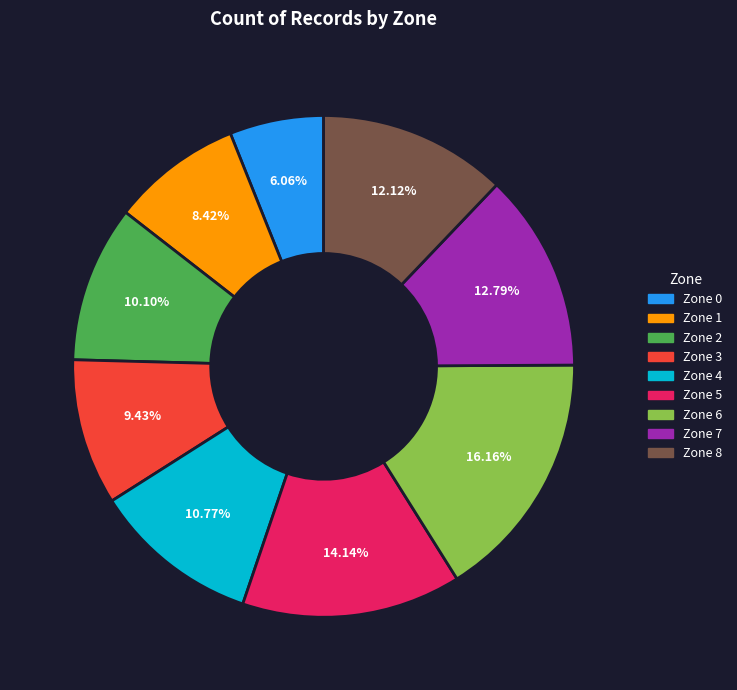

Which has a higher value, Zone 1 or Zone 6?

Zone 6